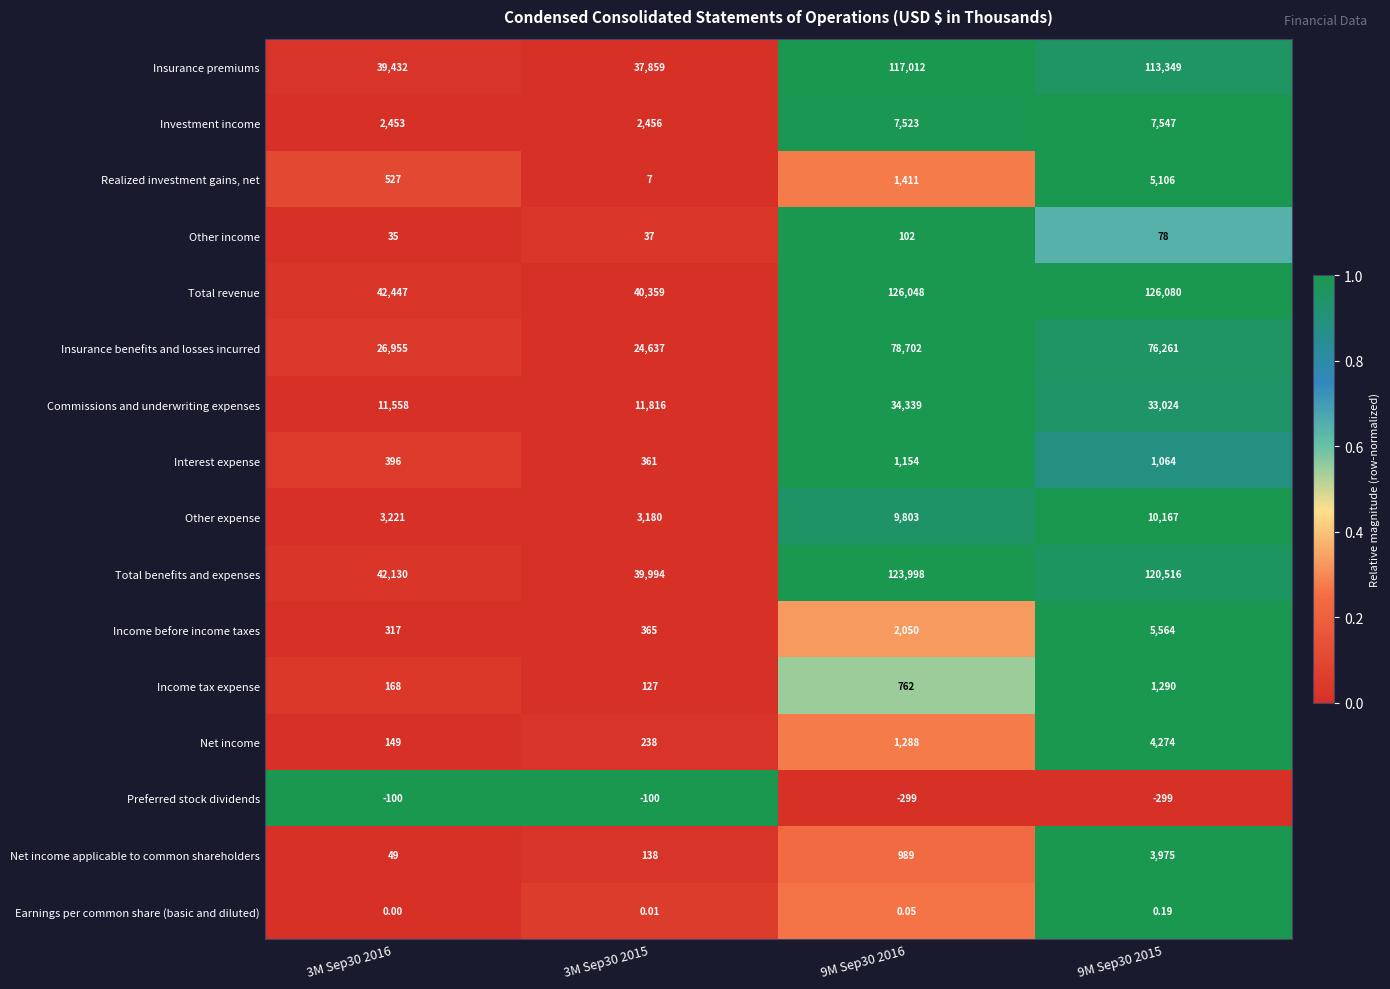

At 3M Sep30 2015, list the series in order from smallest to largest.

Preferred stock dividends, Earnings per common share (basic and diluted), Realized investment gains, net, Other income, Income tax expense, Net income applicable to common shareholders, Net income, Interest expense, Income before income taxes, Investment income, Other expense, Commissions and underwriting expenses, Insurance benefits and losses incurred, Insurance premiums, Total benefits and expenses, Total revenue